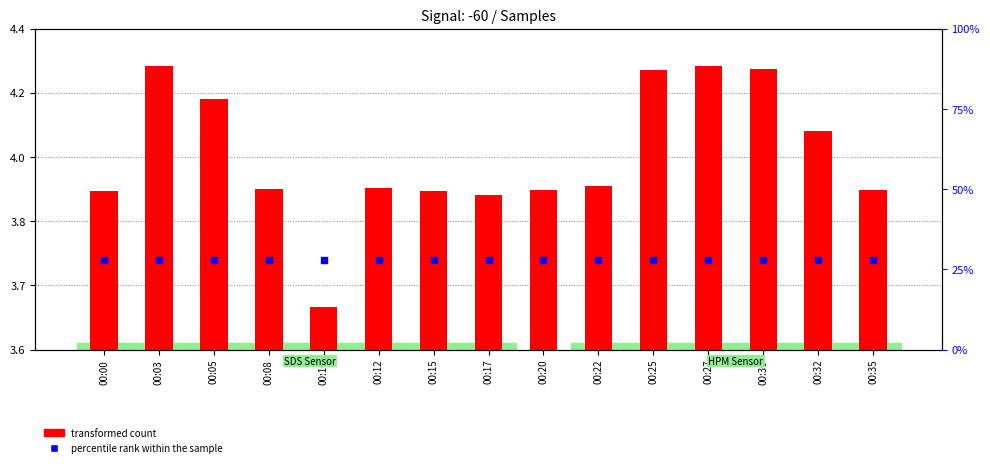

Which series contains the lowest Y value?

transformed count